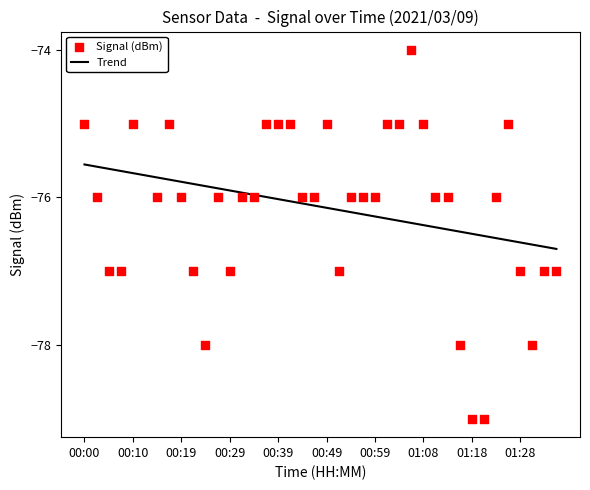

Which series contains the highest Y value?

Signal (dBm)